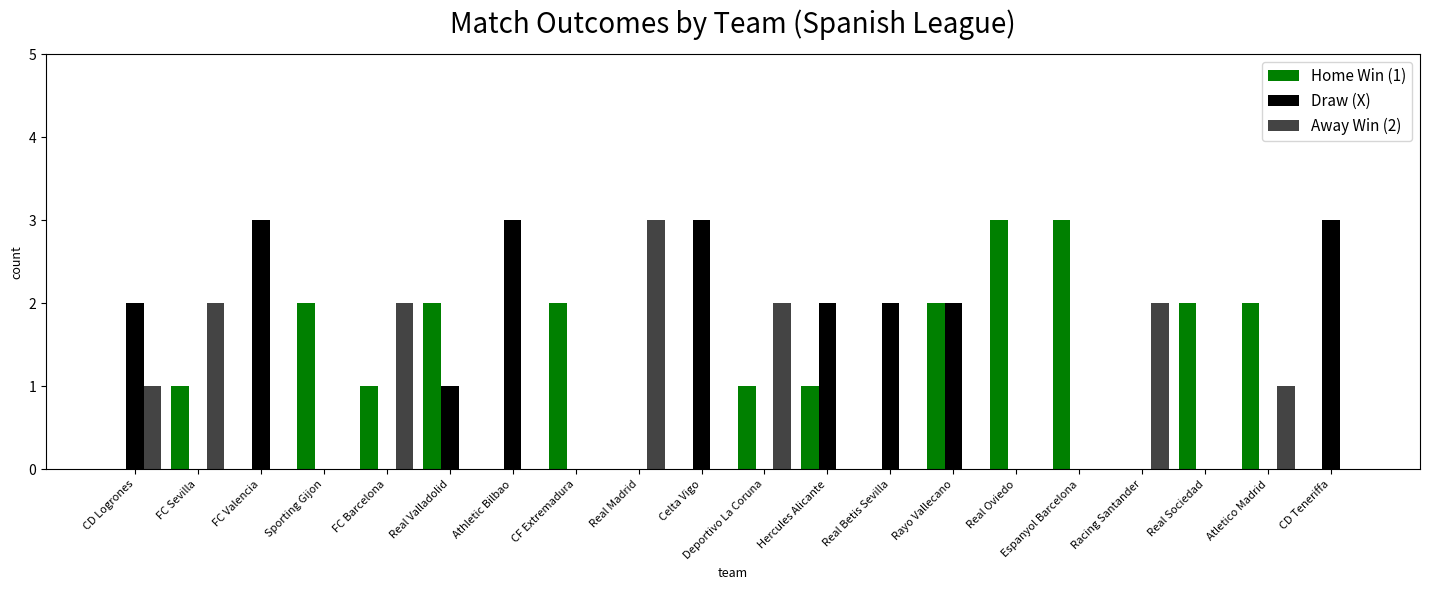

The Away Win (2) series shows 1 at Real Sociedad. True or false?

False